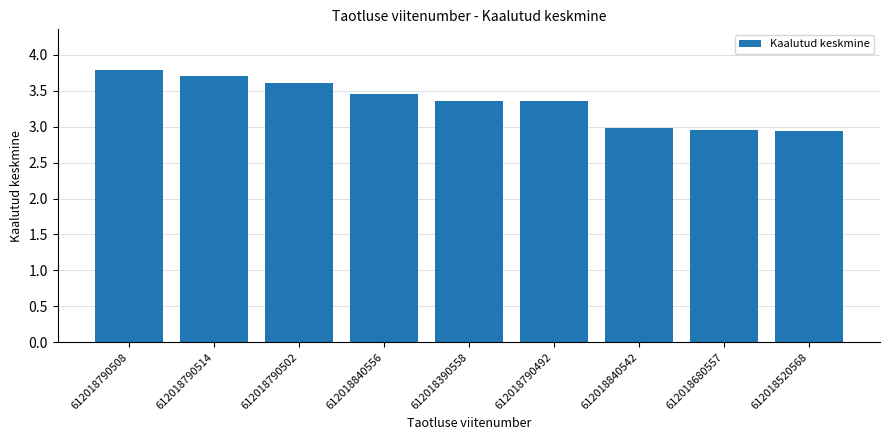

How many bars are there in total?

9